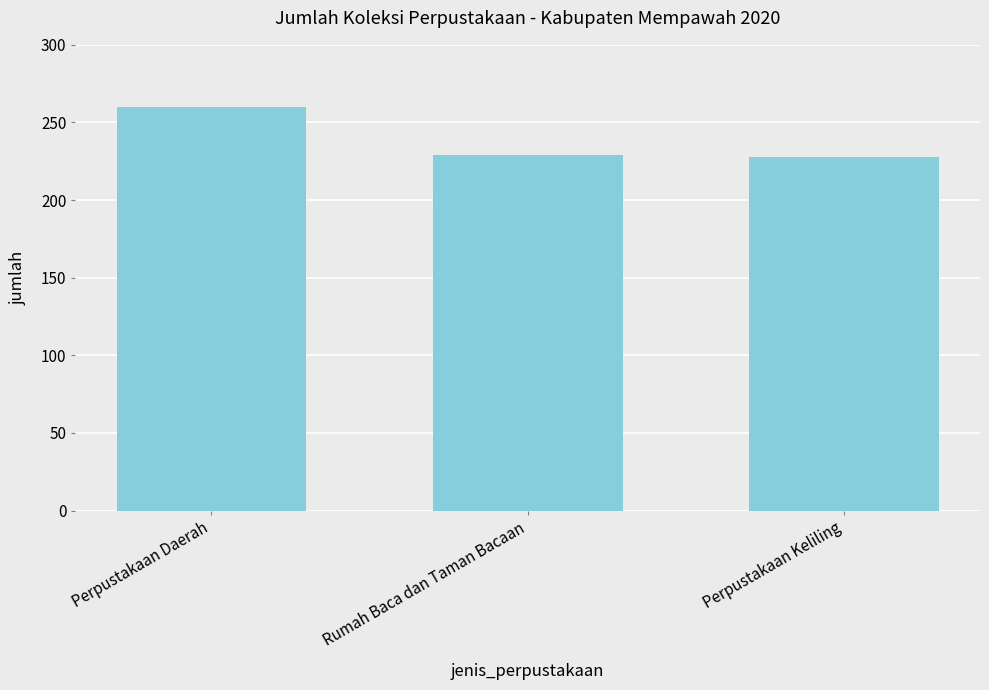

Are the bars grouped side by side (vs. stacked)?

No